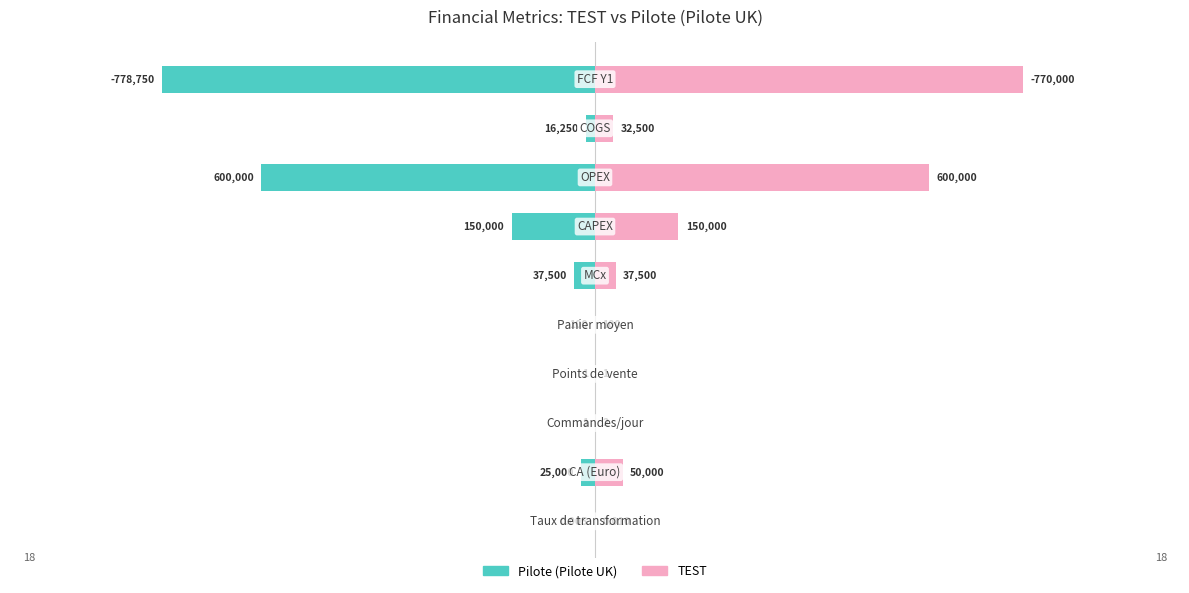

The value of TEST at 6 is 3.5. True or false?

True